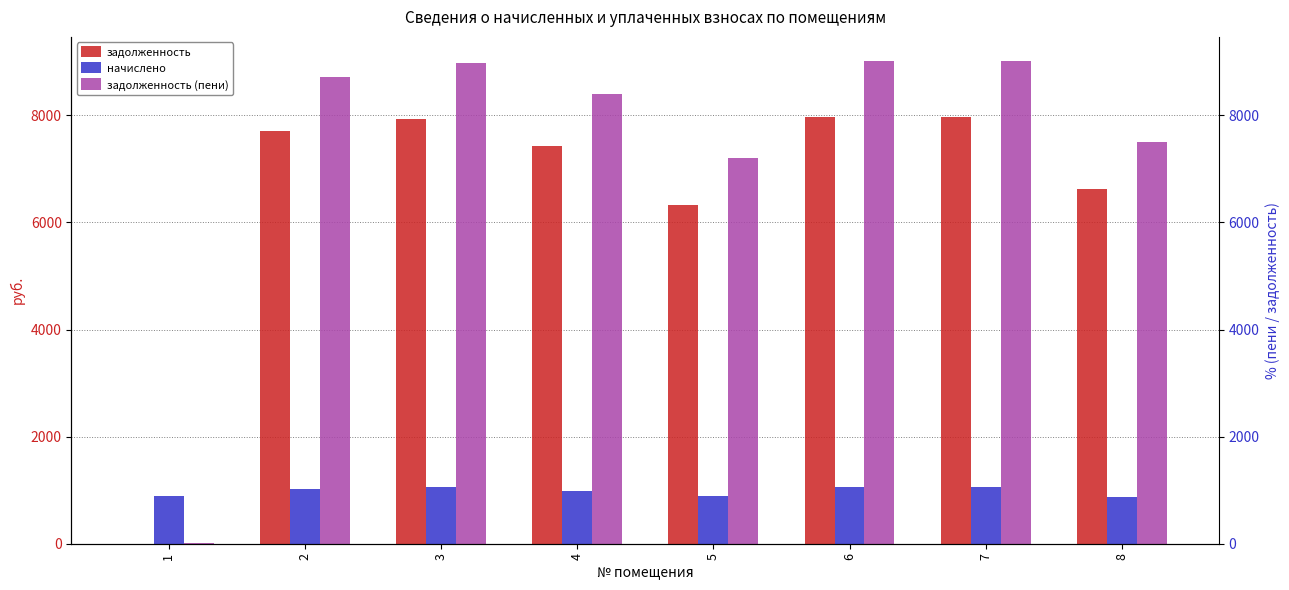

Which series has the largest total across all categories?

задолженность (пени)